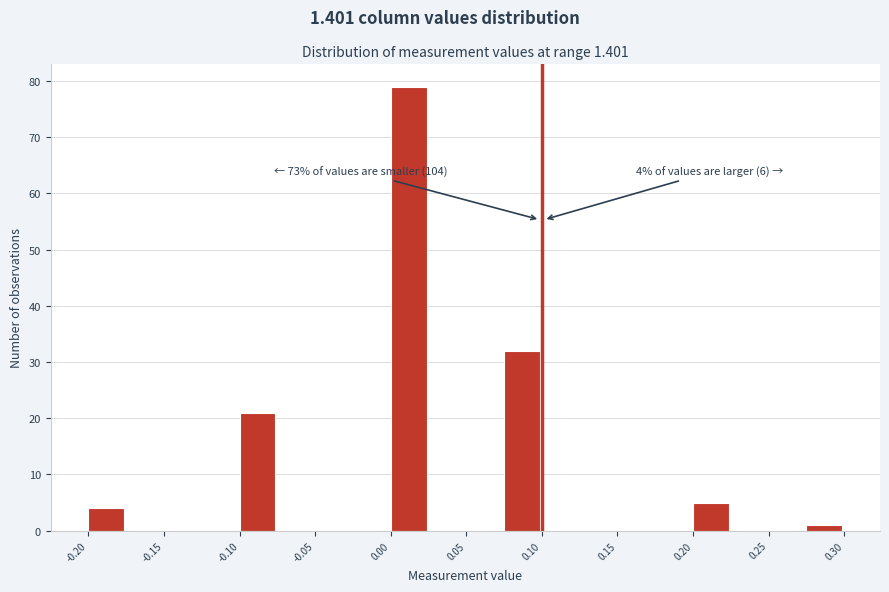

Which range on the x-axis has the tallest bar?

0.000 to 0.025